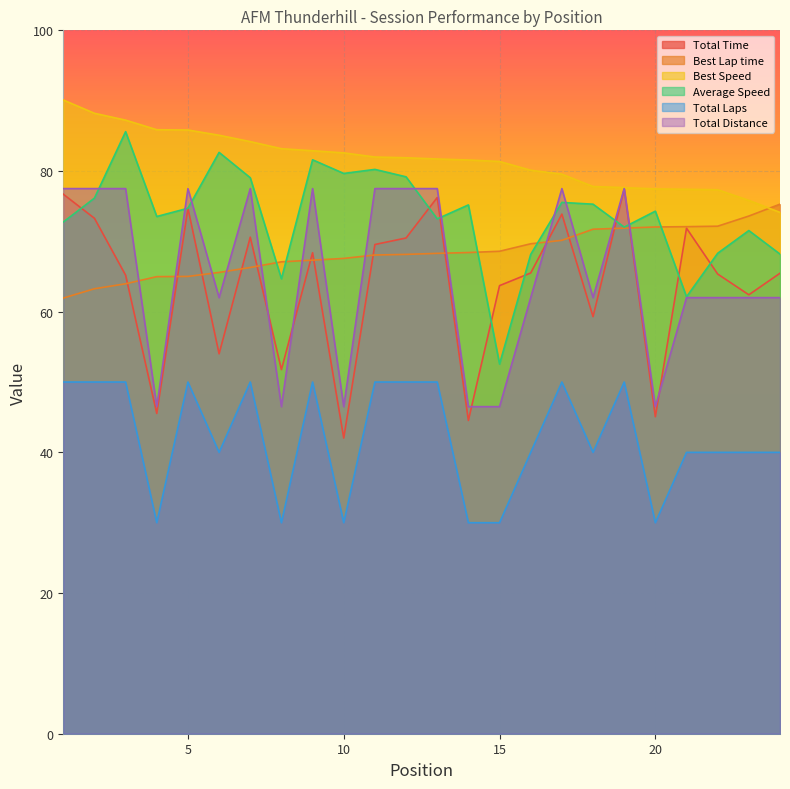

The value of Total Time at 10 is 26.1. True or false?

False